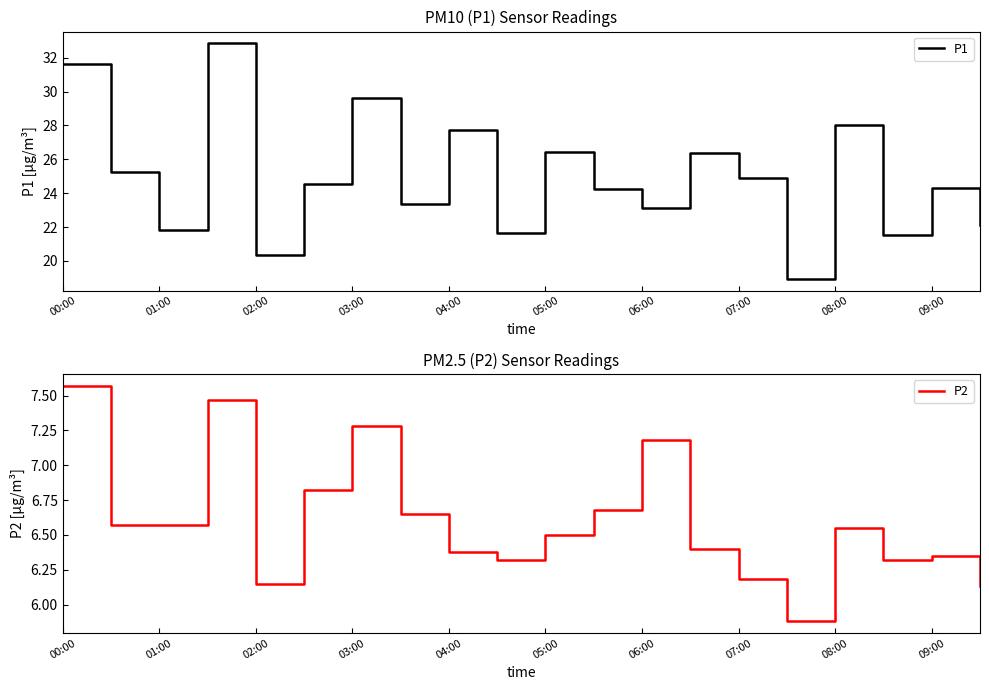

Which series has the widest spread of values?

P1